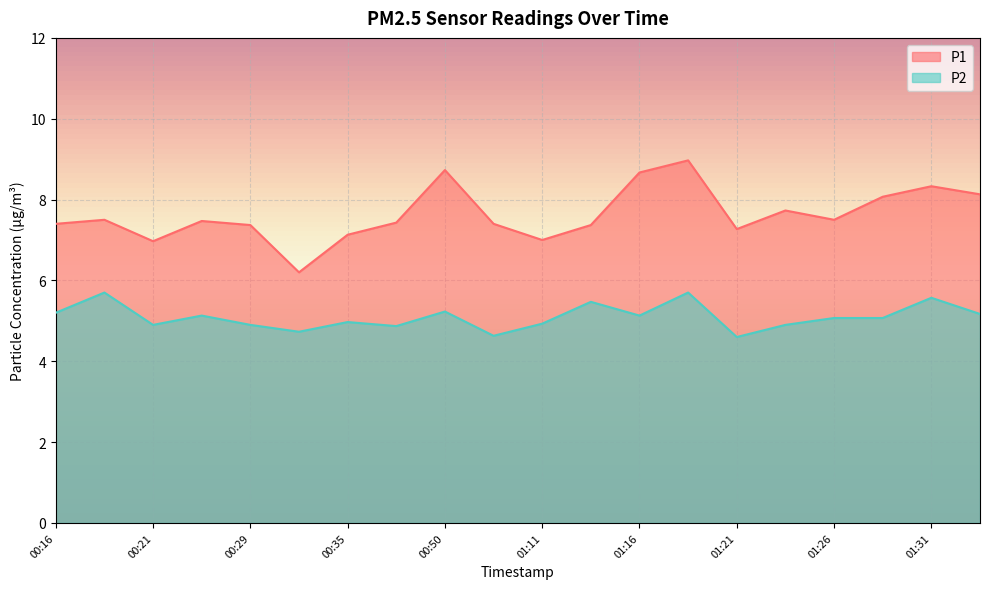

At which label is P2 closest to 5?

00:35